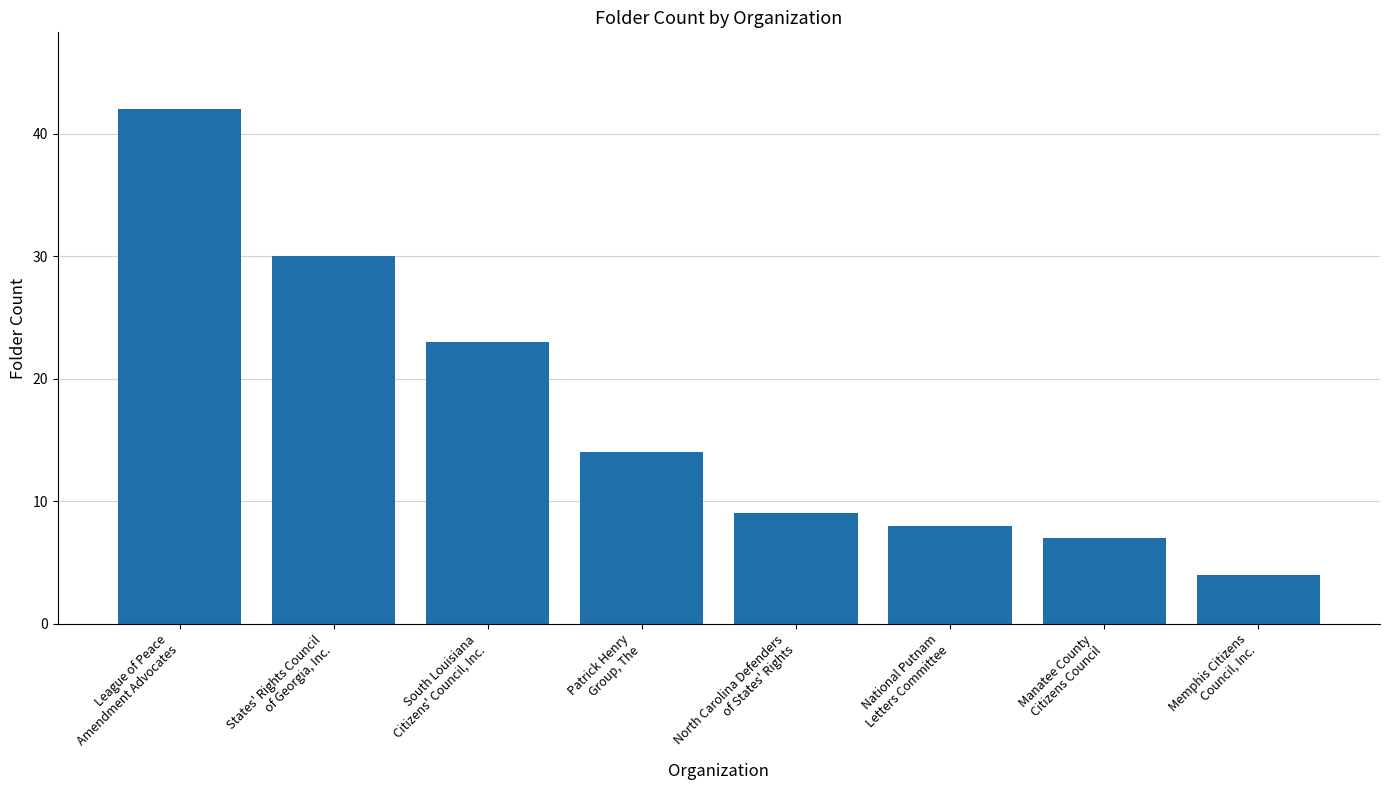

Where does the data first go above 14?

League of Peace
Amendment Advocates